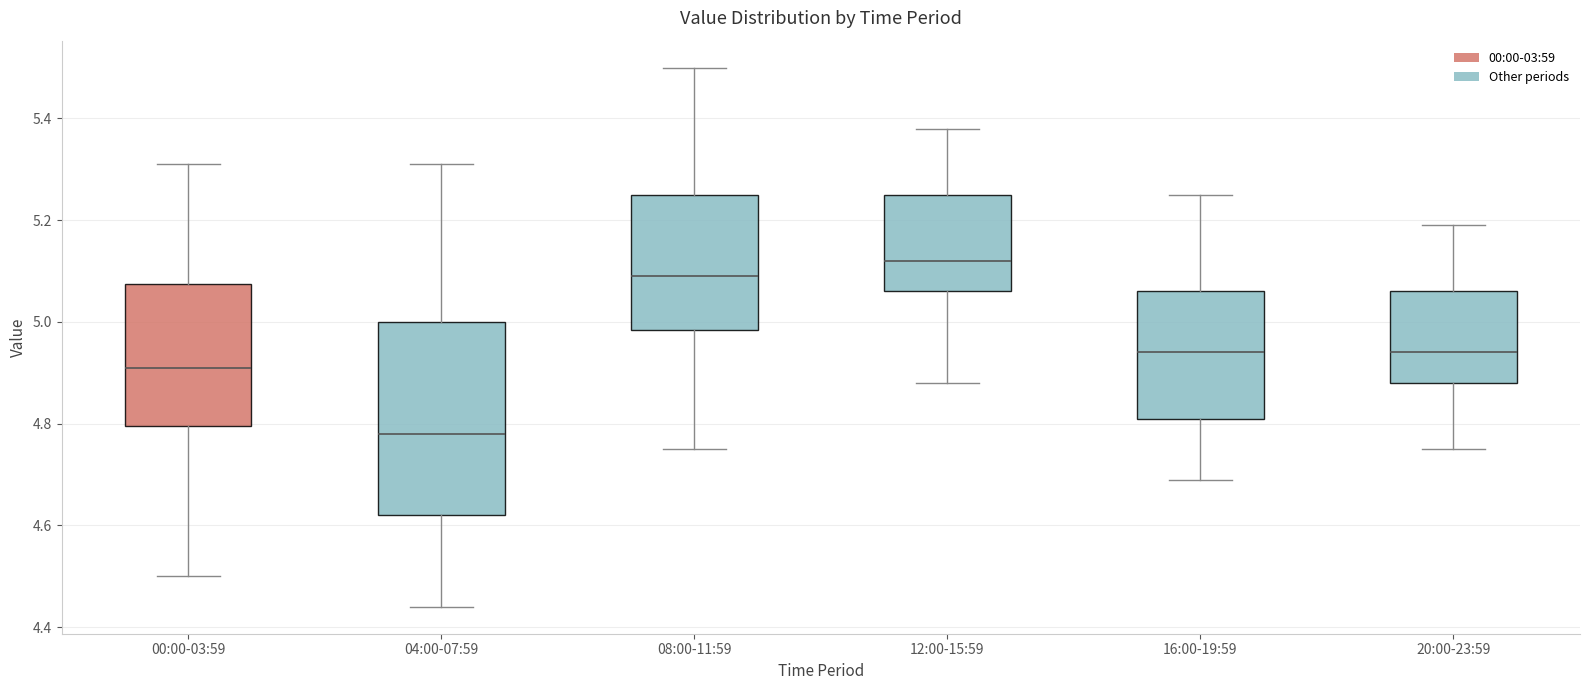

Reading left to right, read every box against the y-axis: the position of its median line, the range the box covers, and the ends of its whiskers. The values are not printed on the chart, so give them approximately, as read against the axis.

00:00-03:59: median 4.92, box 4.80 to 5.08, whiskers 4.50 to 5.32
04:00-07:59: median 4.78, box 4.62 to 5.00, whiskers 4.44 to 5.32
08:00-11:59: median 5.10, box 4.98 to 5.26, whiskers 4.76 to 5.50
12:00-15:59: median 5.12, box 5.06 to 5.26, whiskers 4.88 to 5.38
16:00-19:59: median 4.94, box 4.82 to 5.06, whiskers 4.70 to 5.26
20:00-23:59: median 4.94, box 4.88 to 5.06, whiskers 4.76 to 5.20